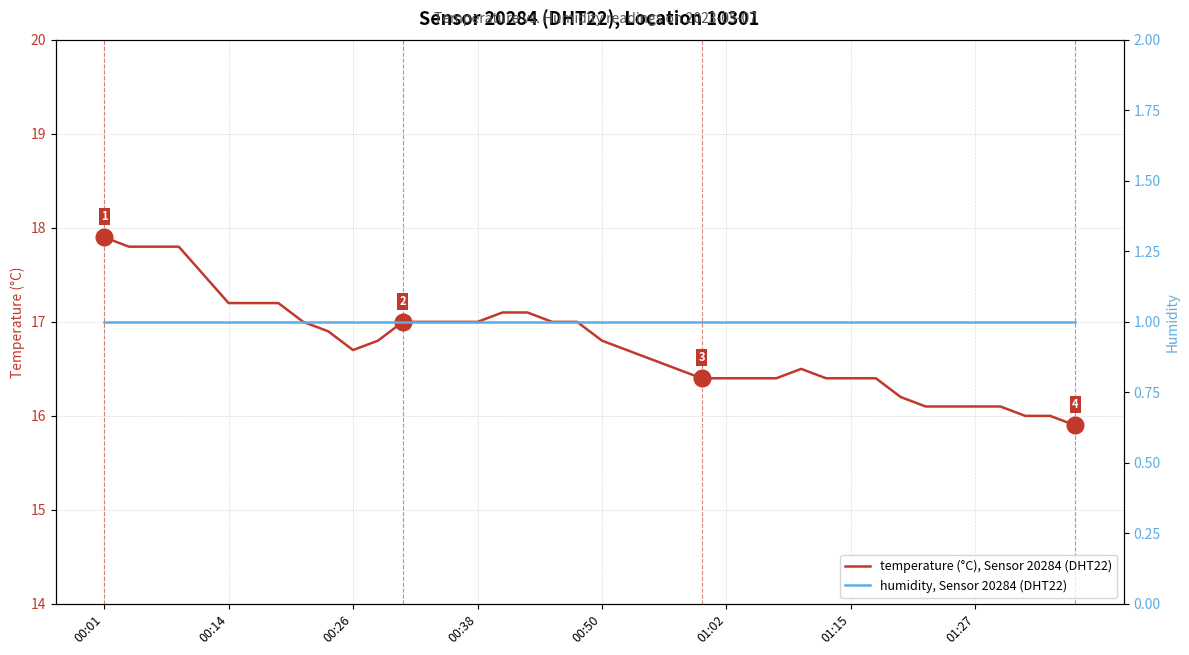

List the series in order of their peak value, lowest first.

humidity, Sensor 20284 (DHT22), temperature (°C), Sensor 20284 (DHT22)